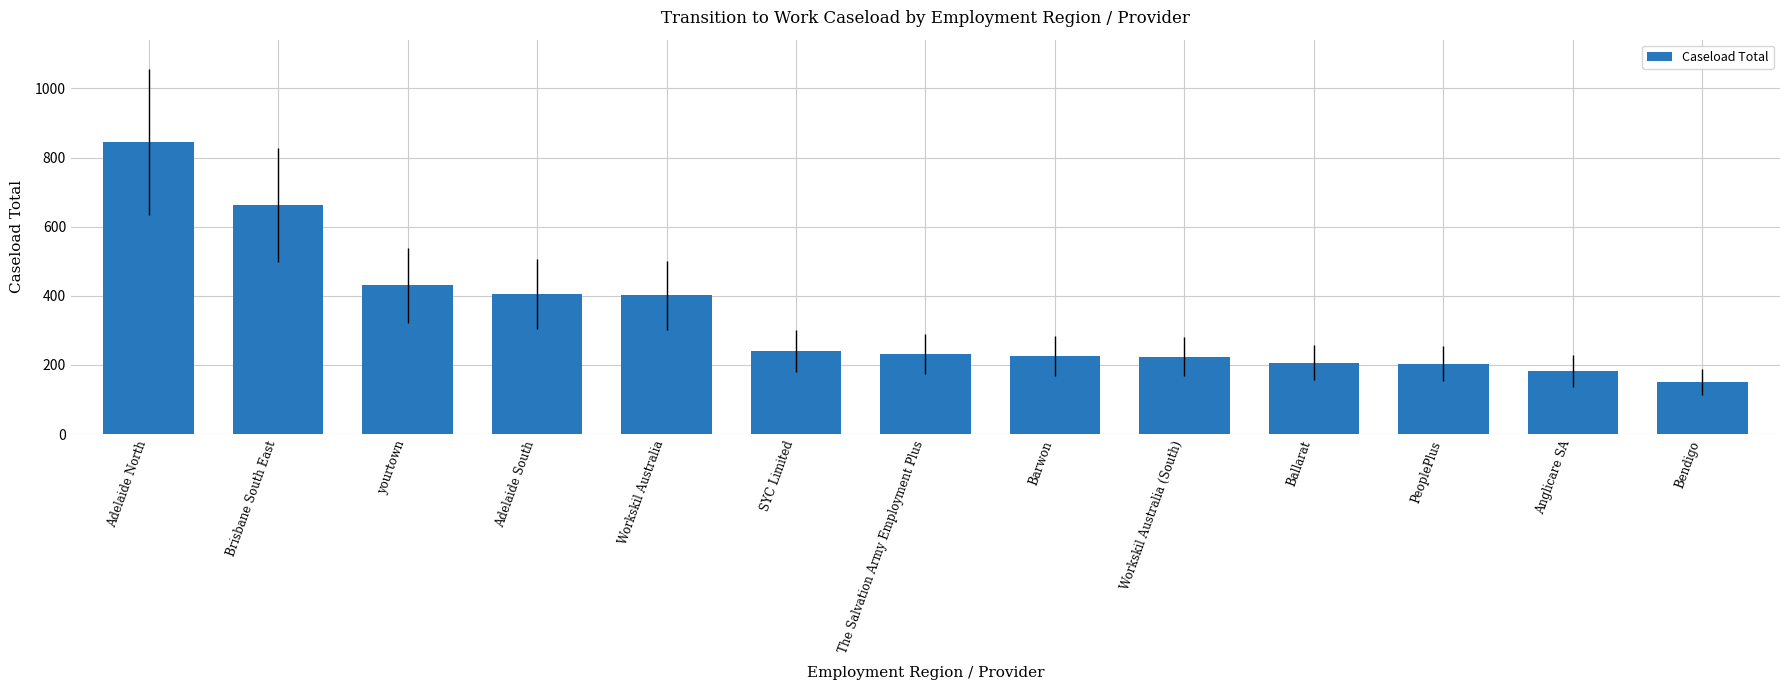

What is the label of the 13th bar from the left?

Bendigo